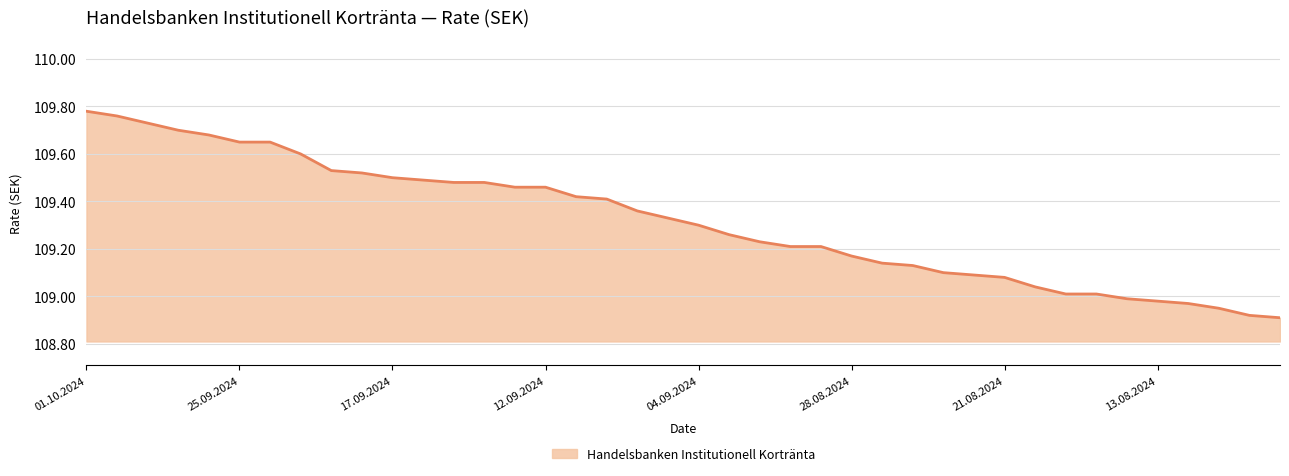

What is the difference between the maximum and minimum values?

0.9